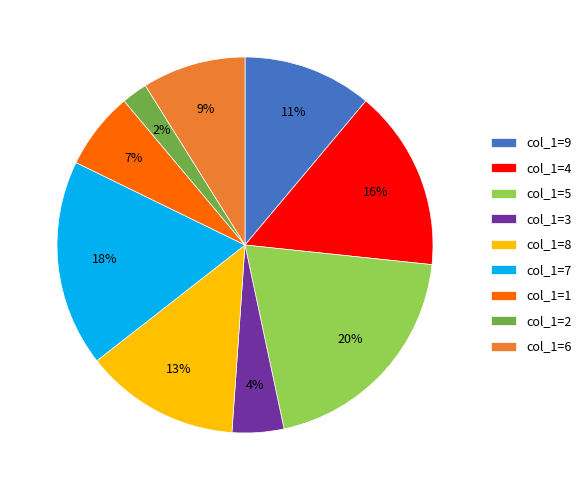

Between col_1=8 and col_1=7, which is larger?

col_1=7